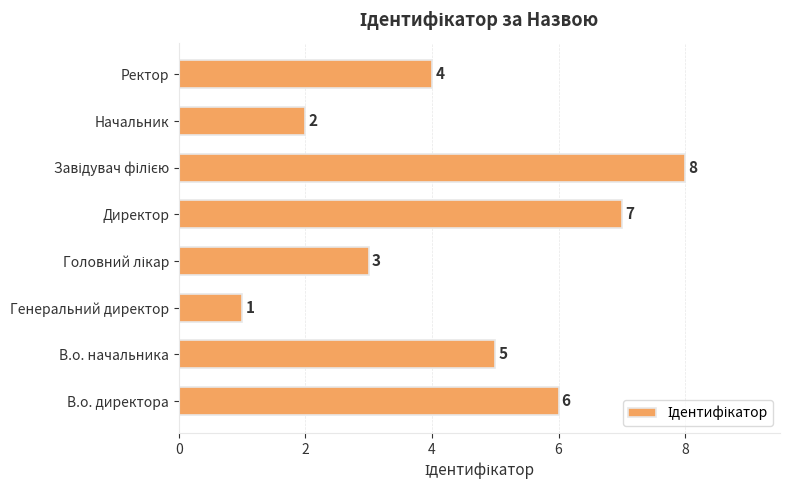

What is the difference between the maximum and second lowest values?

6